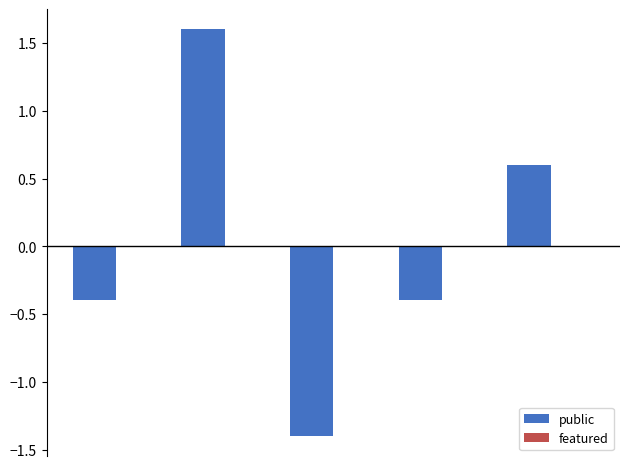

What is the value of the 4th bar from the left?

-0.4